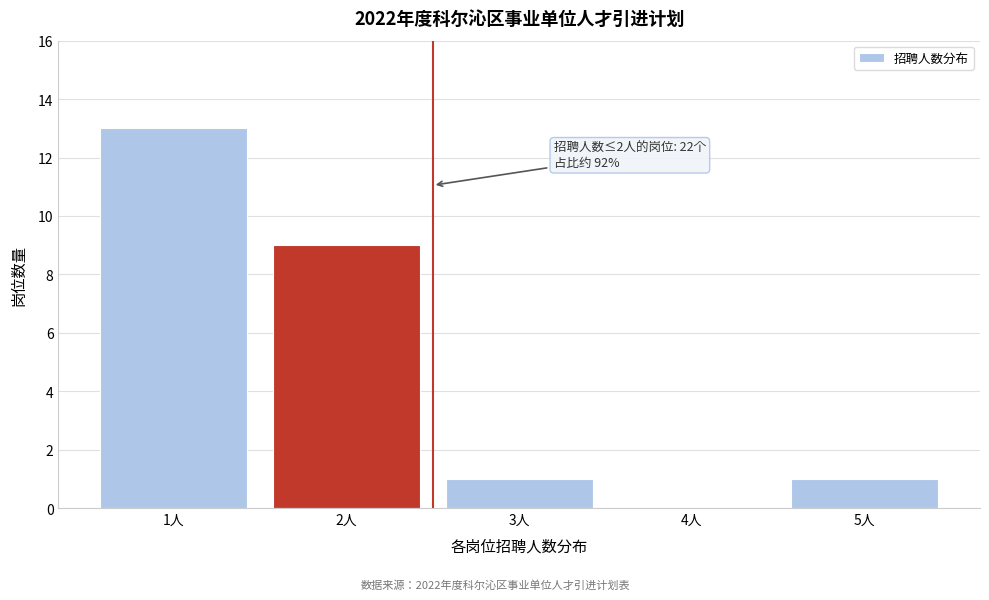

Reading left to right, list all the values displayed in this chart.

1人=13	2人=9	3人=1	4人=0	5人=1